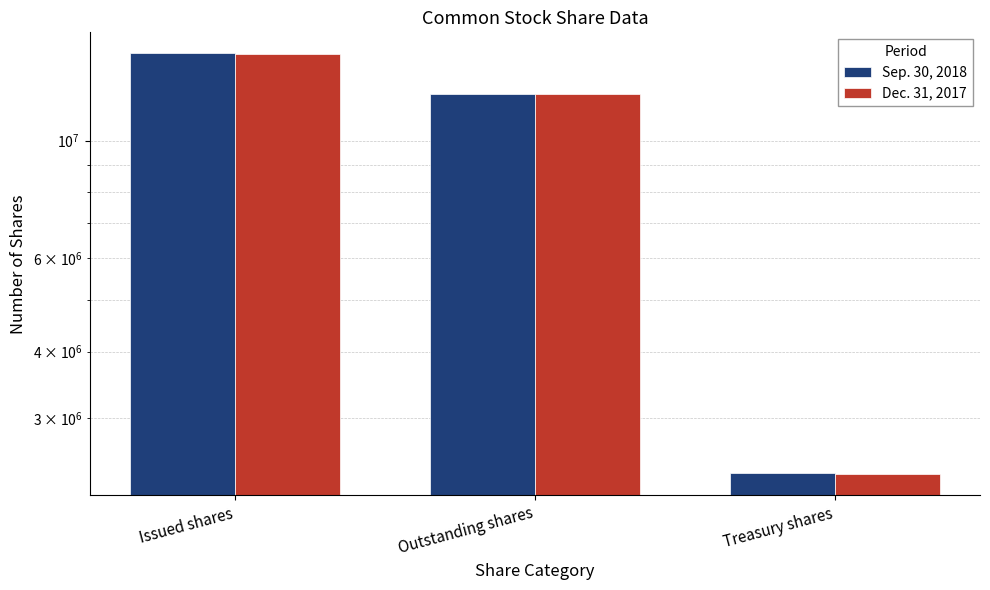

Rank the series at Outstanding shares from lowest to highest value.

Dec. 31, 2017, Sep. 30, 2018